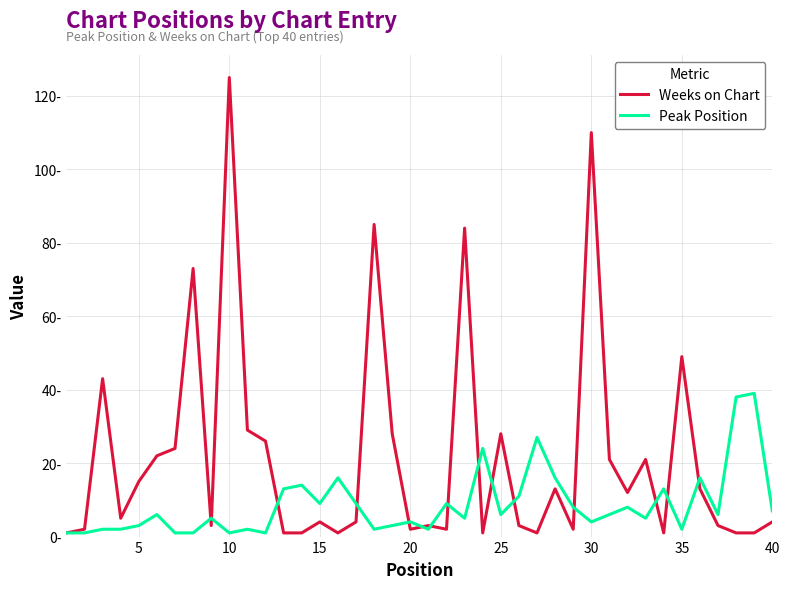

Does the chart have visible grid lines?

Yes